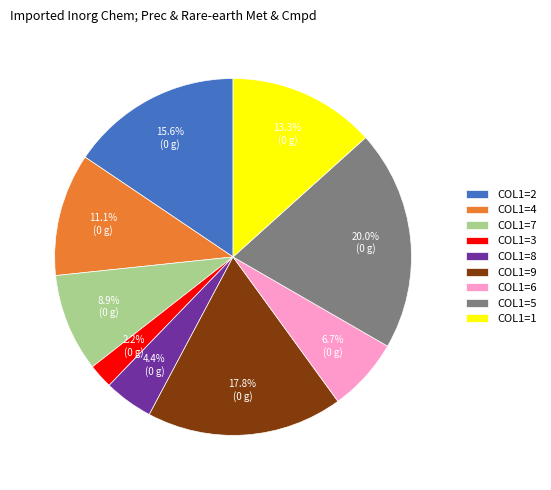

How much of the chart is everything except COL1=5?

80.0%